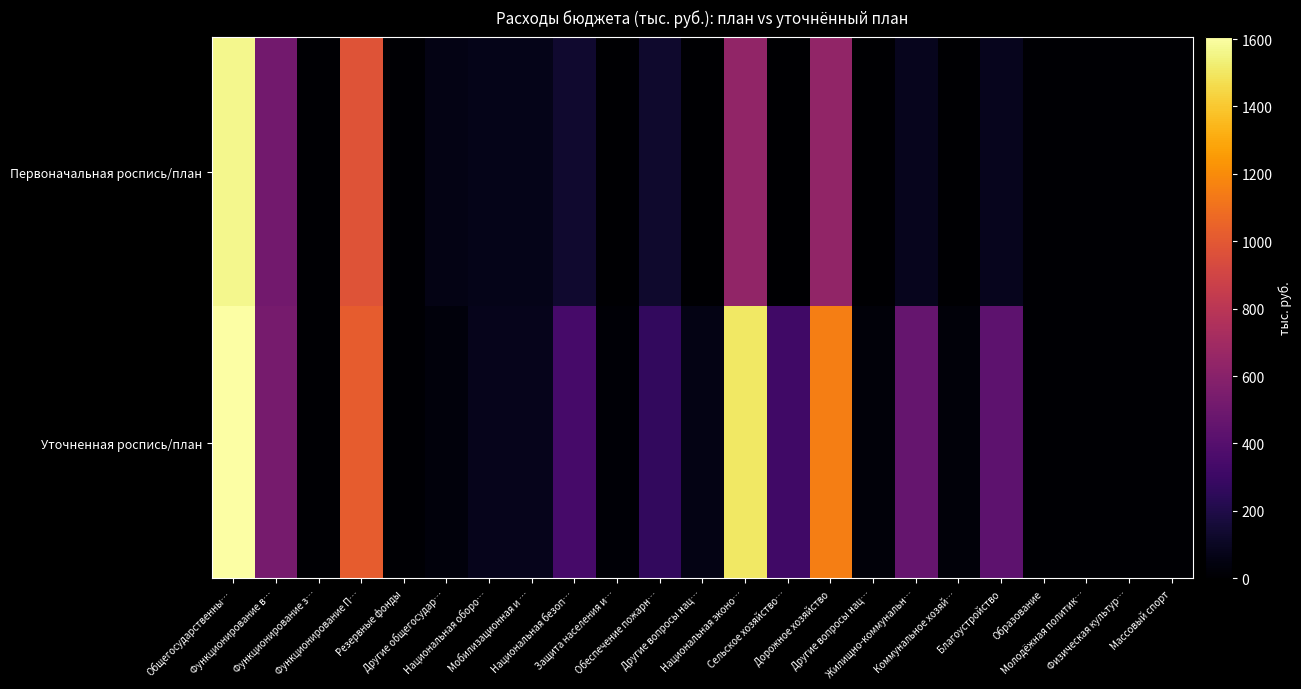

Count the number of data series in this chart.

2